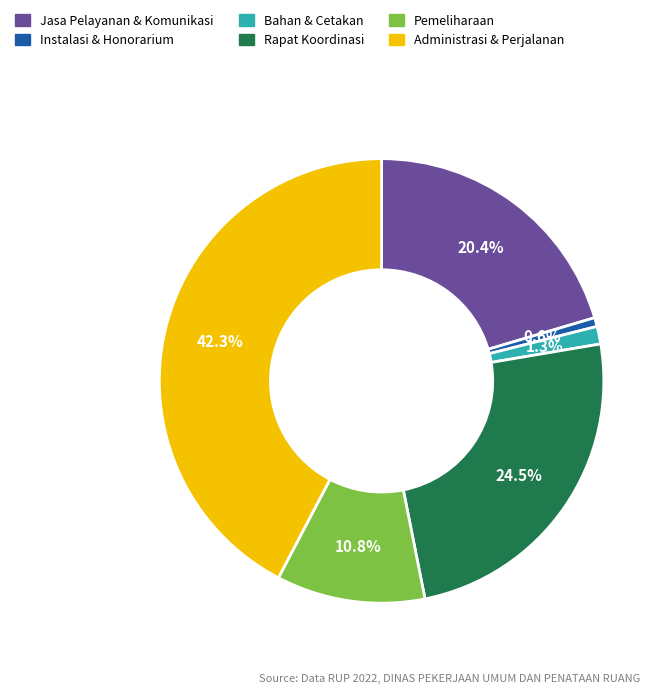

Is Pemeliharaan the majority of the pie?

No